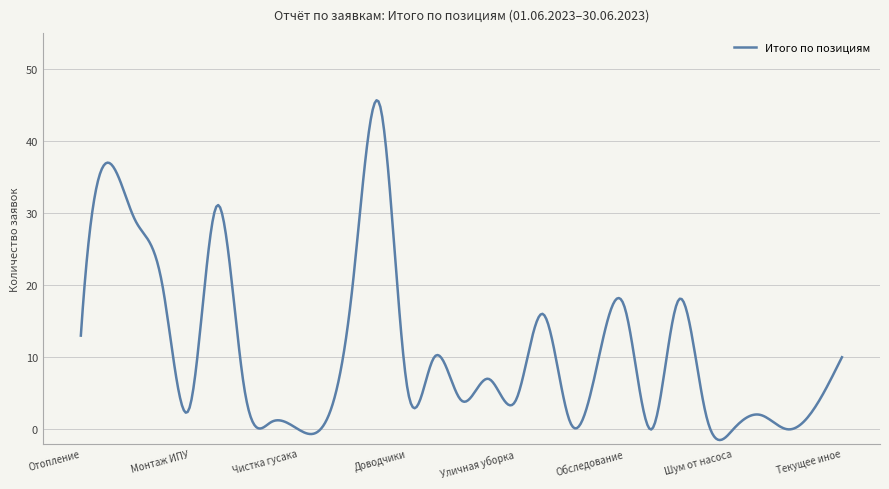

What is the greatest value displayed?

45.7